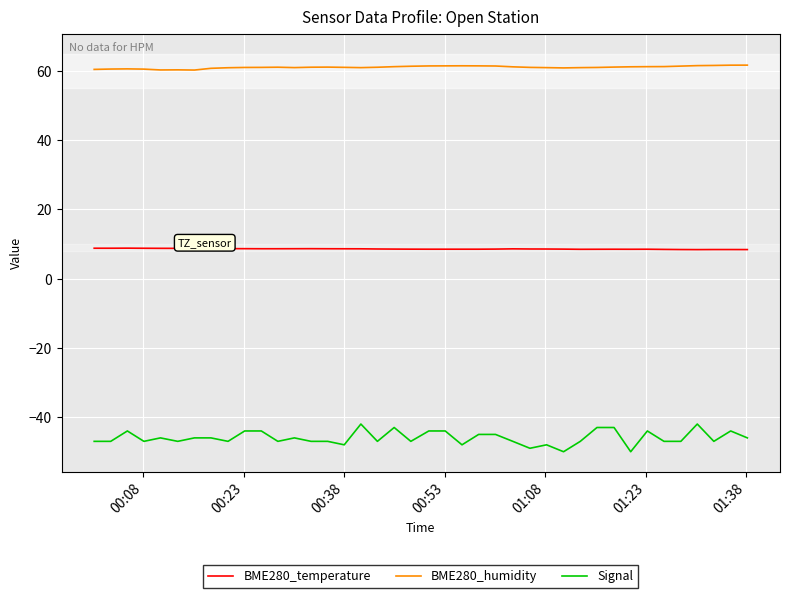

At how many categories does at least one series exceed 15?

40